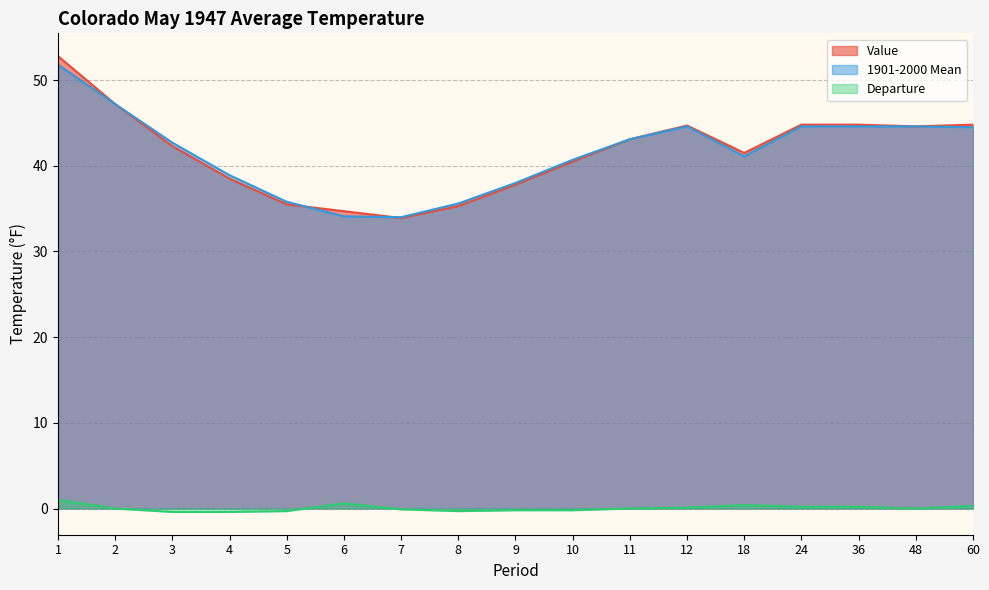

Where does the 1901-2000 Mean series first go above 42?

1